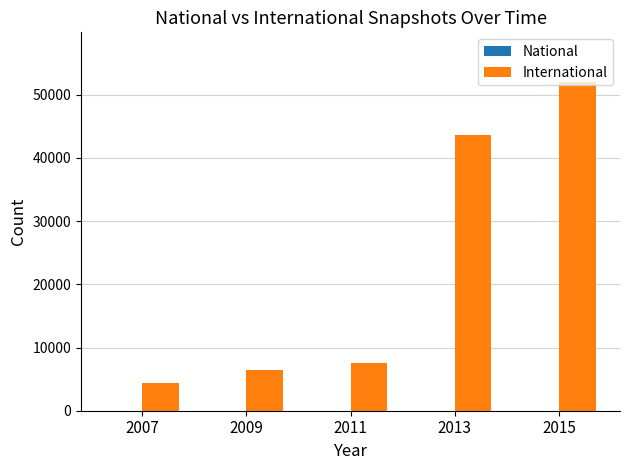

What is the smallest value displayed?

4432